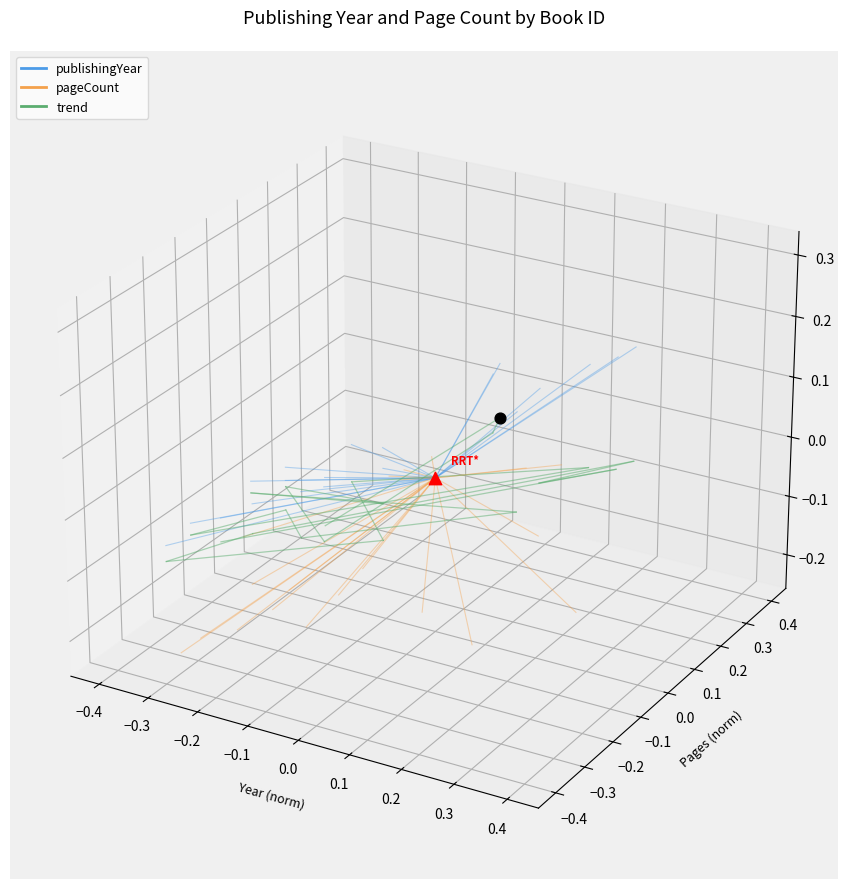

What are all the series names shown in the legend?

publishingYear, pageCount, trend